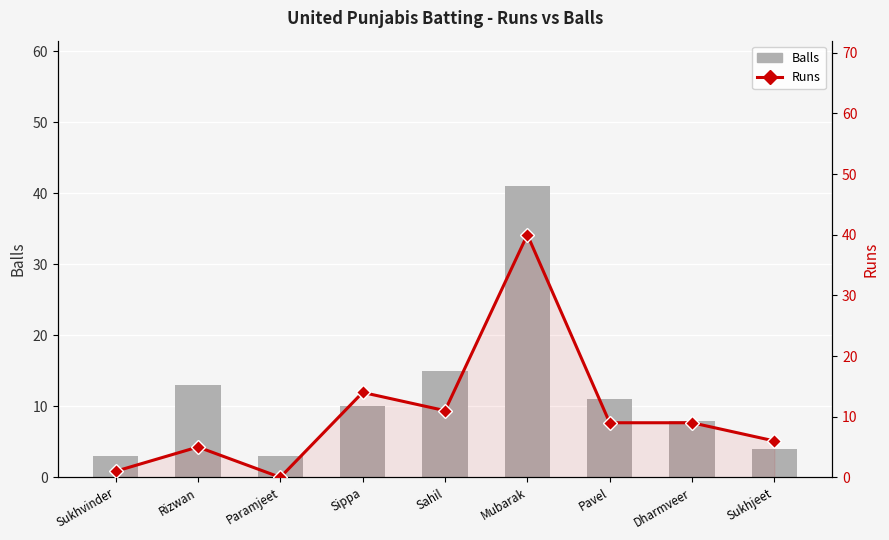

Which category has the lowest value in the Runs series?

Paramjeet